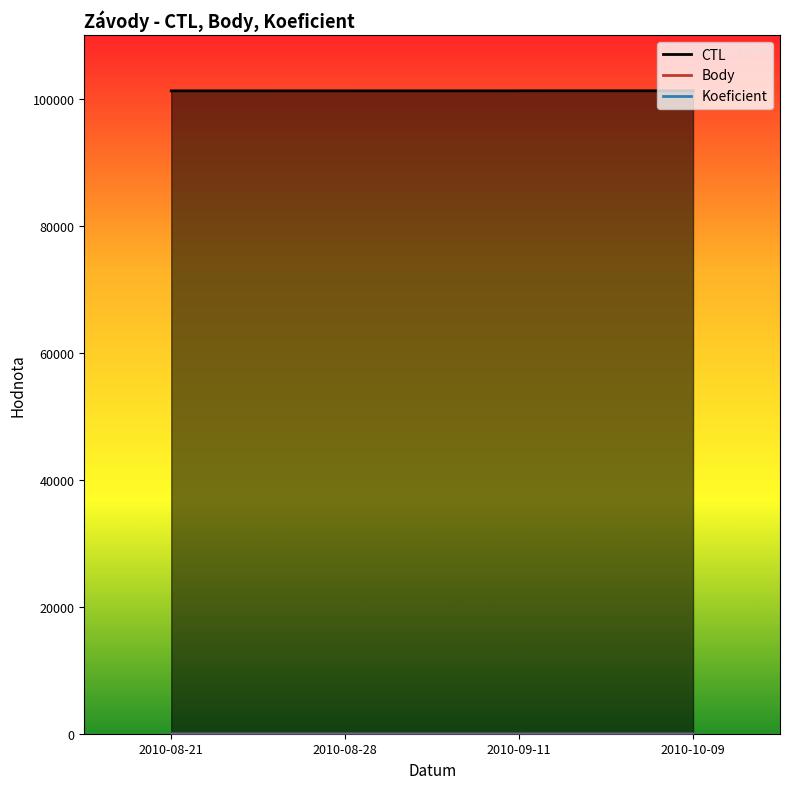

Which series has the largest total across all categories?

CTL